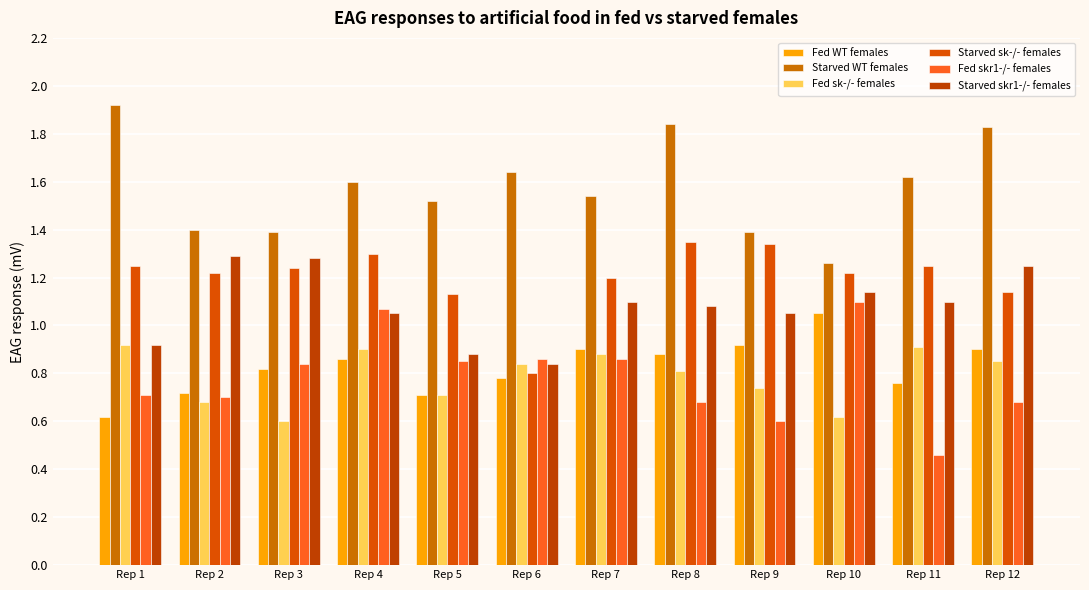

List the labels in order of Fed skr1-/- females value, smallest first.

Rep 11, Rep 9, Rep 8, Rep 12, Rep 2, Rep 1, Rep 3, Rep 5, Rep 6, Rep 7, Rep 4, Rep 10